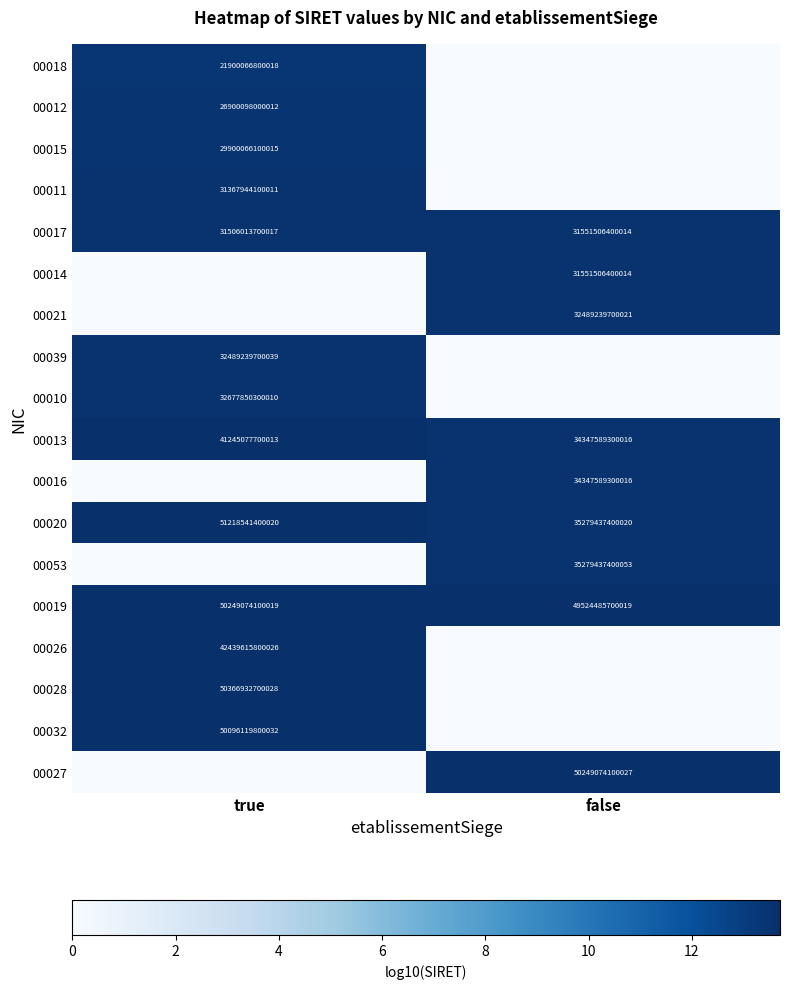

At which label is 00017 closest to 31528760050015?

true